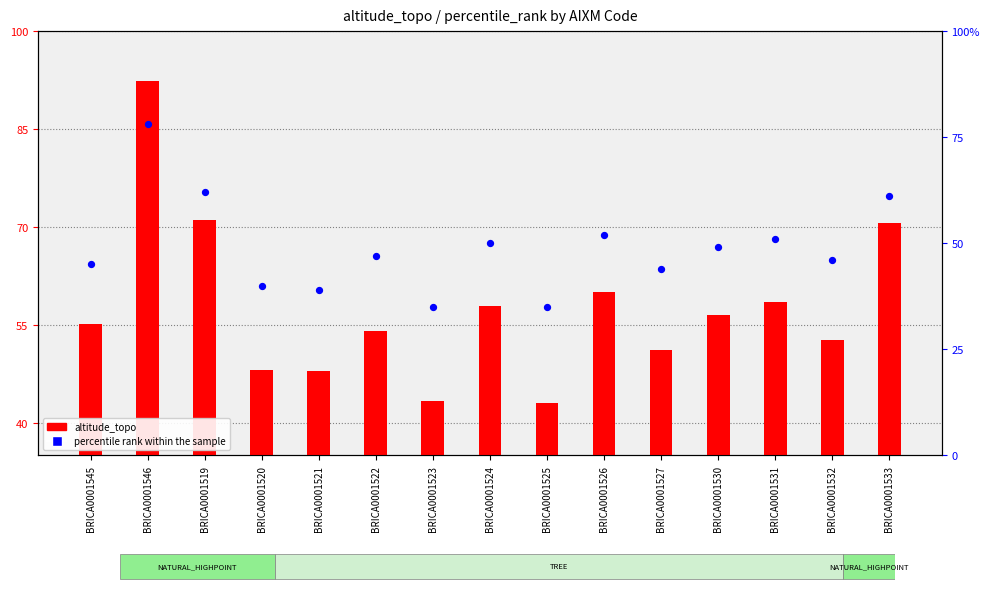

Which series reaches the minimum Y coordinate?

altitude_topo